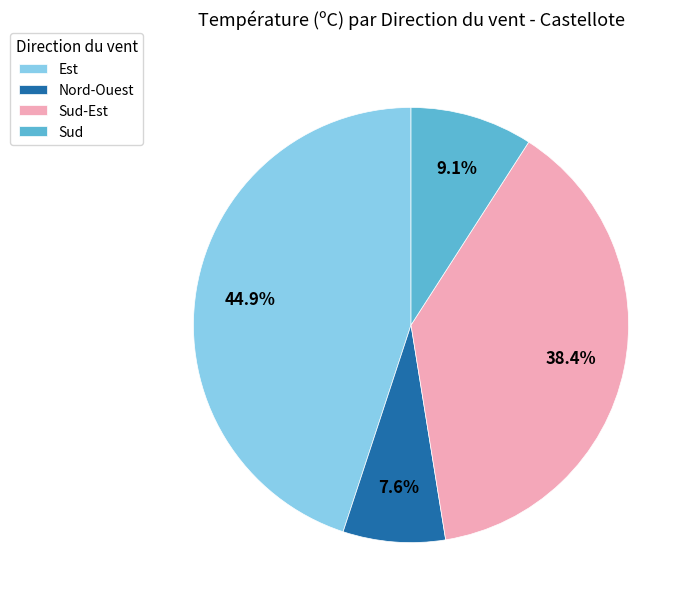

What is the largest slice in the pie chart?

Est